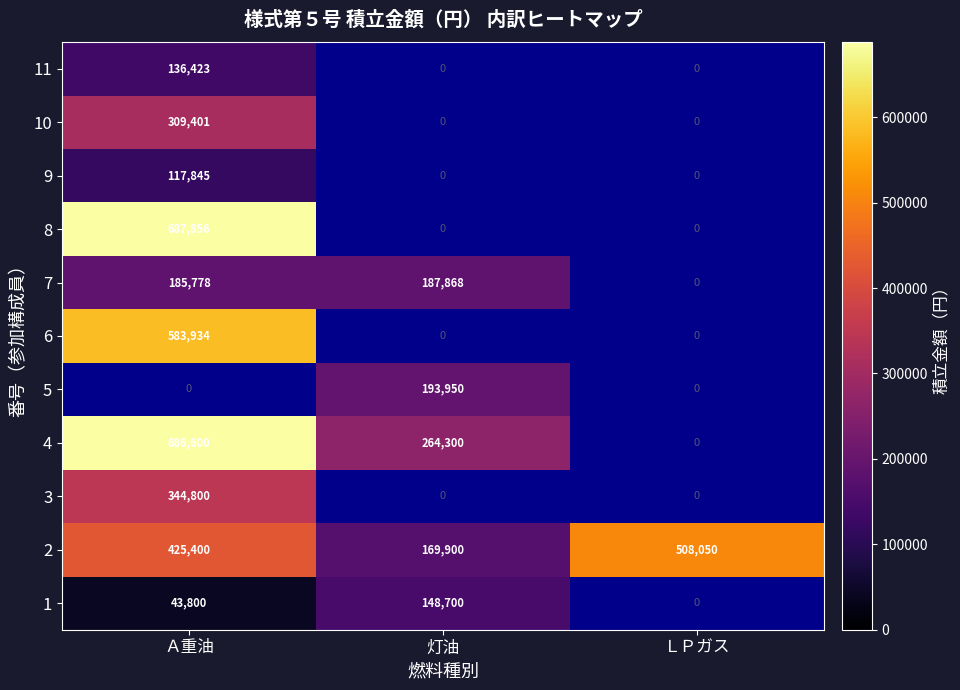

Count the number of categories in the chart.

3